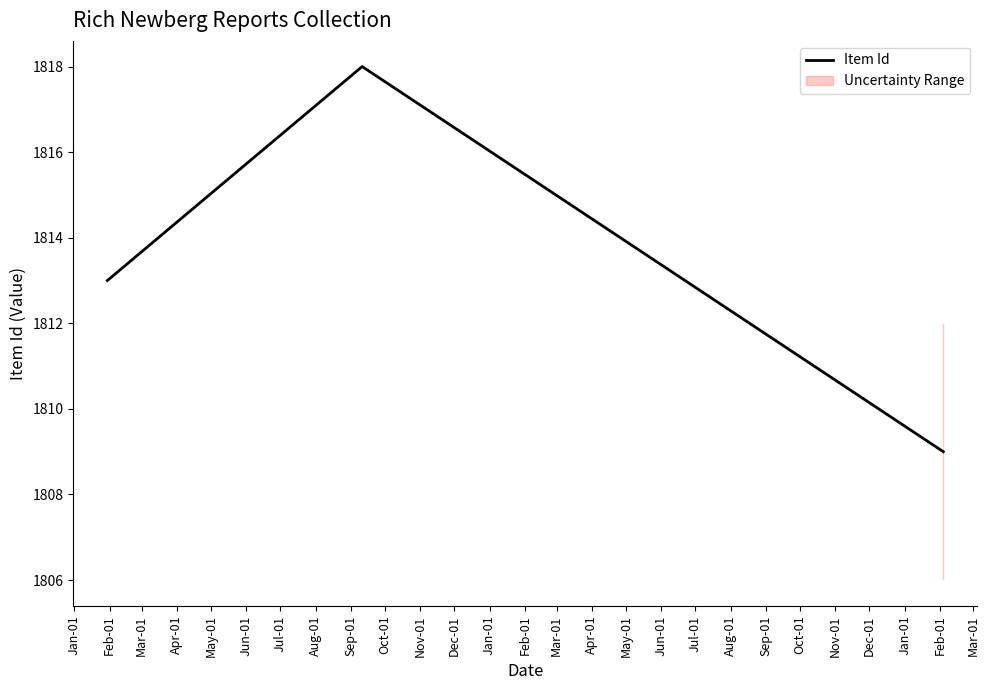

What is the minimum value for Item Id?

1809